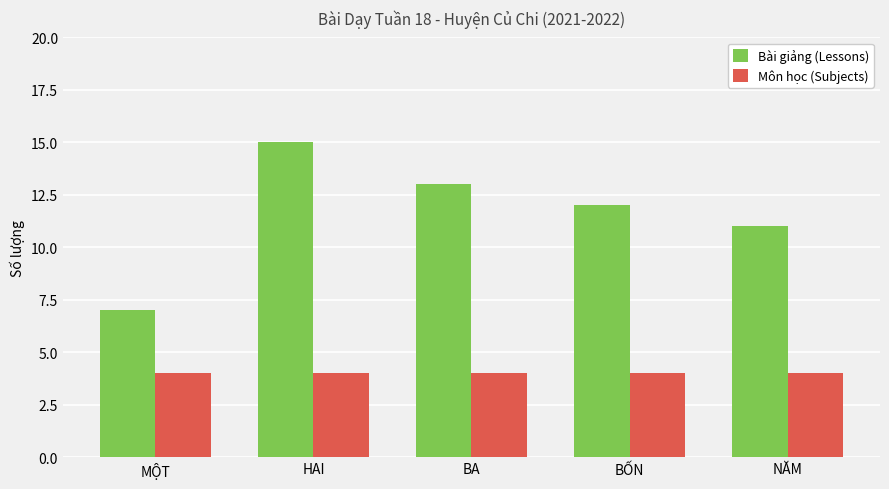

The Môn học (Subjects) series shows 4 at BỐN. True or false?

True